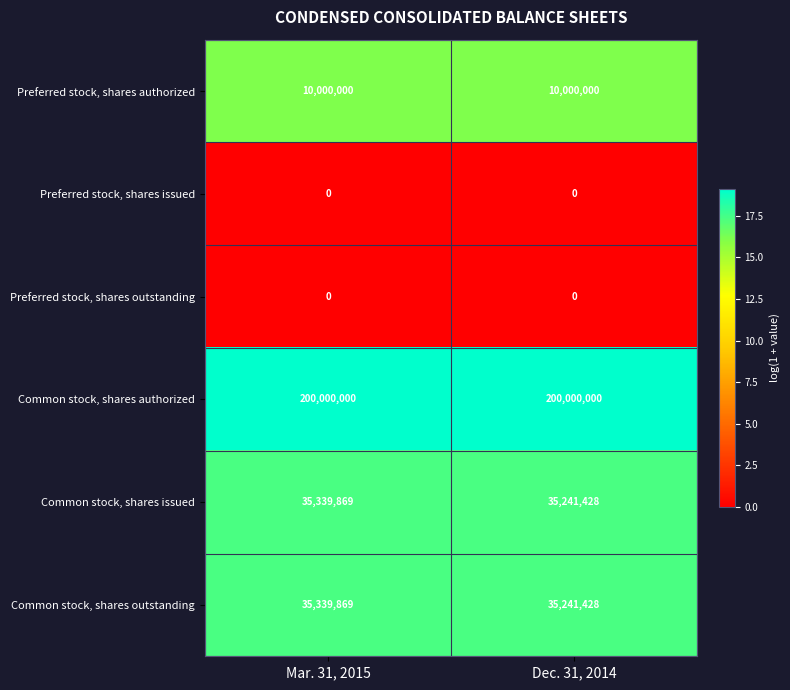

Reading left to right, transcribe all the data shown in this chart.

Preferred stock, shares authorized: 10000000	10000000
Preferred stock, shares issued: 0	0
Preferred stock, shares outstanding: 0	0
Common stock, shares authorized: 200000000	200000000
Common stock, shares issued: 35339869	35241428
Common stock, shares outstanding: 35339869	35241428